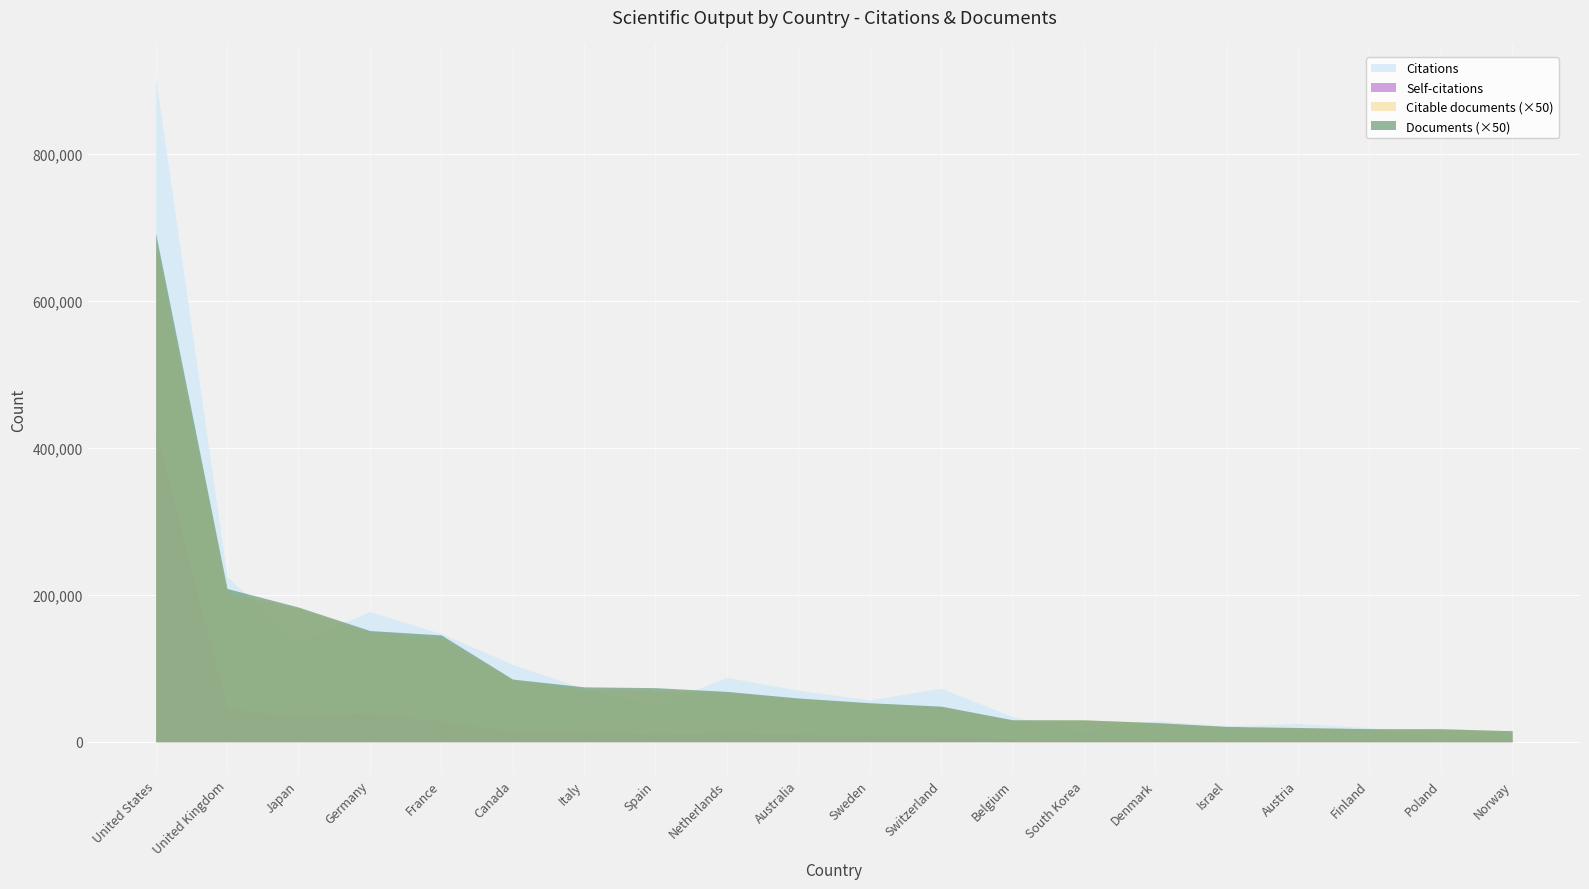

Between Sweden and South Korea, which is larger?

Sweden